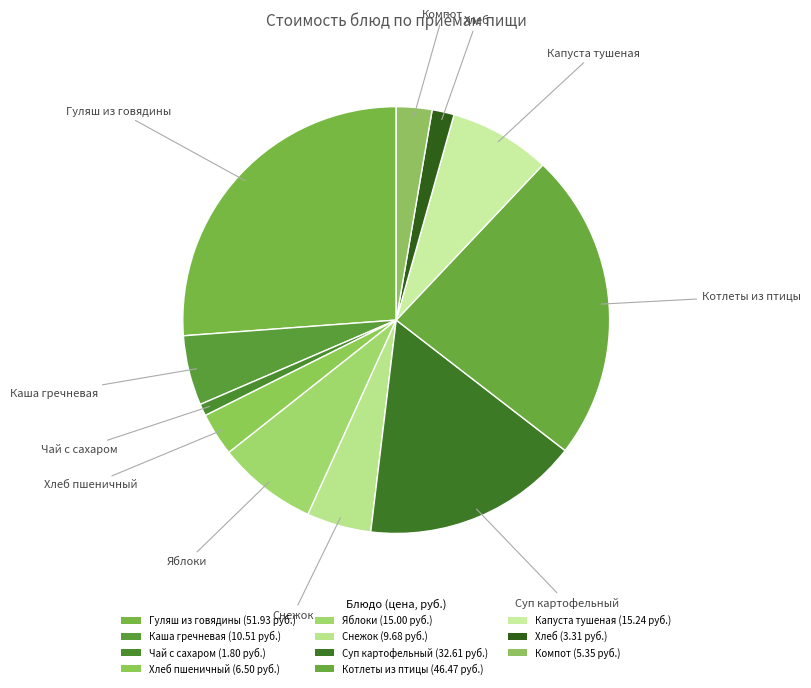

How many segments does this pie chart have?

11